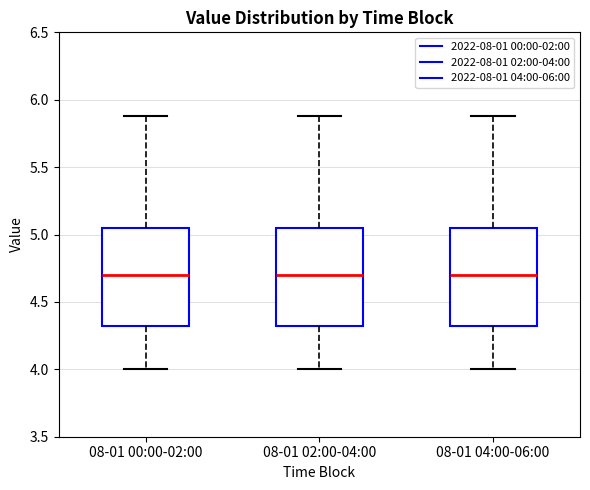

Reading left to right, read every box against the y-axis: the position of its median line, the range the box covers, and the ends of its whiskers. The values are not printed on the chart, so give them approximately, as read against the axis.

08-01 00:00-02:00: median 4.70, box 4.30 to 5.05, whiskers 4.00 to 5.90
08-01 02:00-04:00: median 4.70, box 4.30 to 5.05, whiskers 4.00 to 5.90
08-01 04:00-06:00: median 4.70, box 4.30 to 5.05, whiskers 4.00 to 5.90